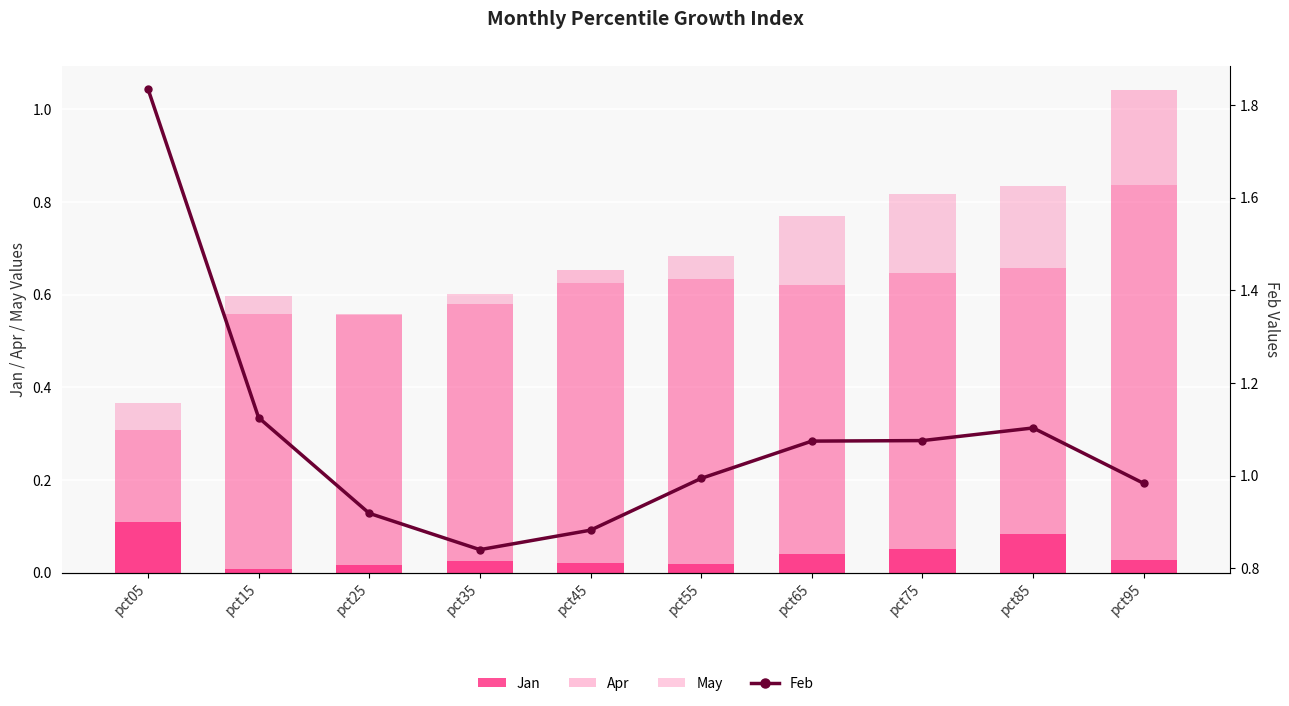

At which category is the sum across all series the highest?

pct95